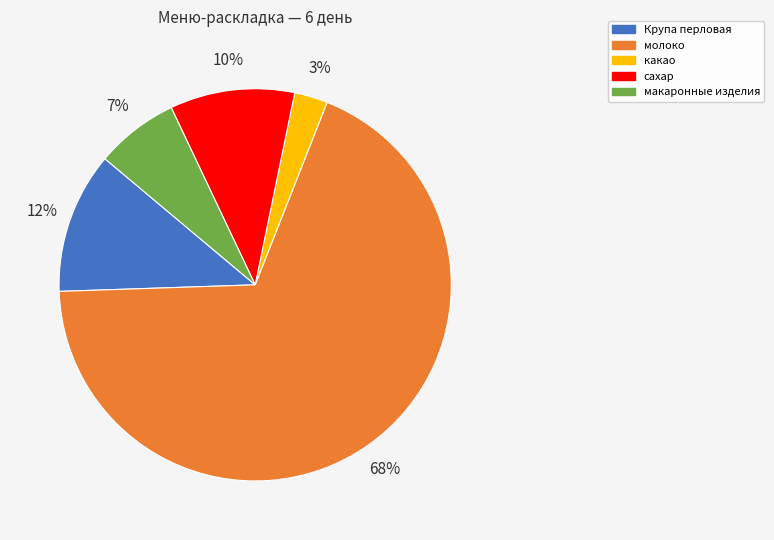

The Крупа перловая slice represents 12% of the pie. True or false?

True